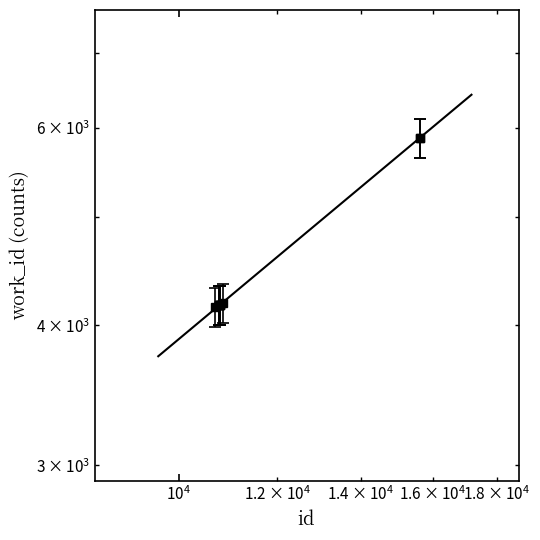

Is it true that the value at 10698 is 1060?

False